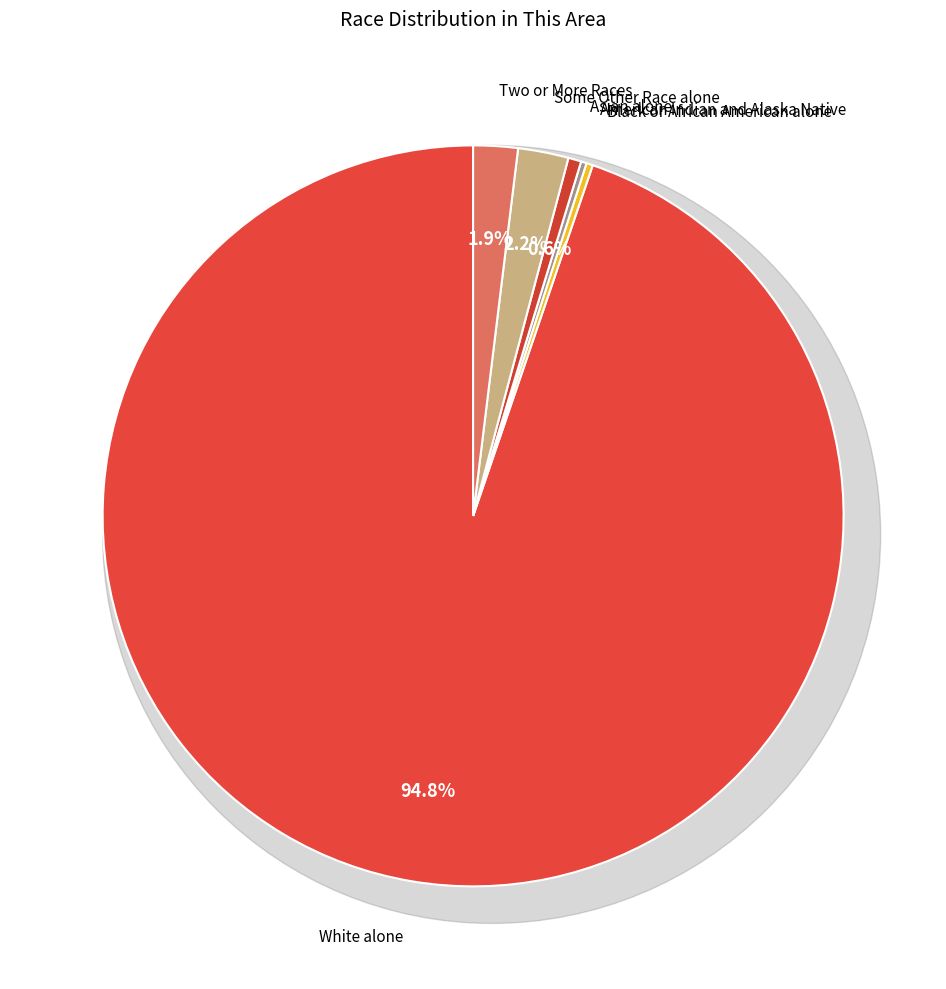

Does Black or African American alone account for over 50% of the chart?

No